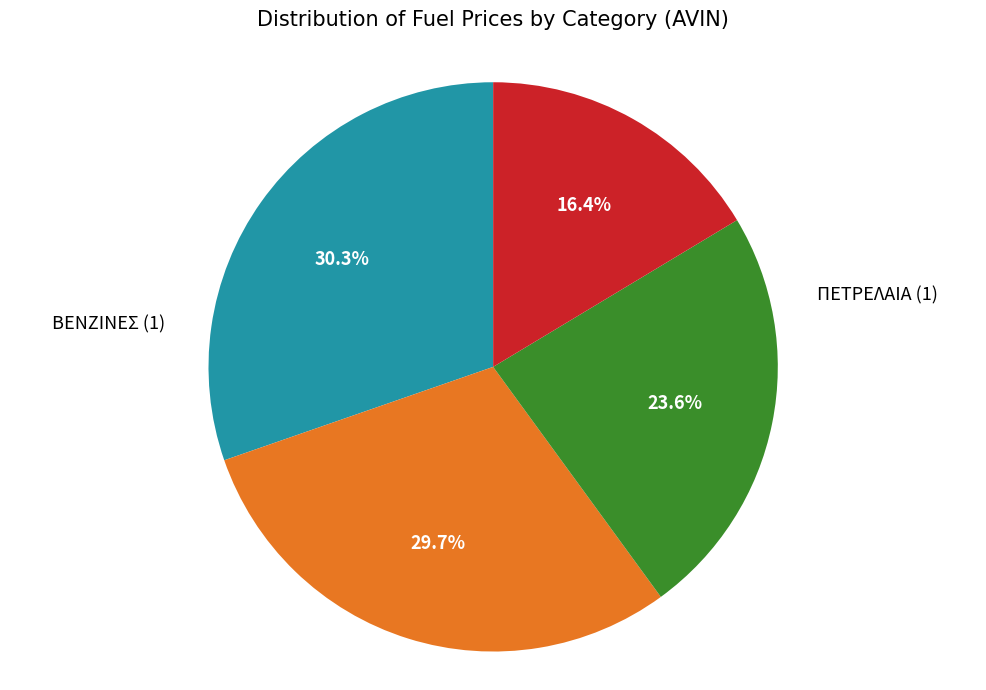

Is there any slice that represents more than half of the pie?

No